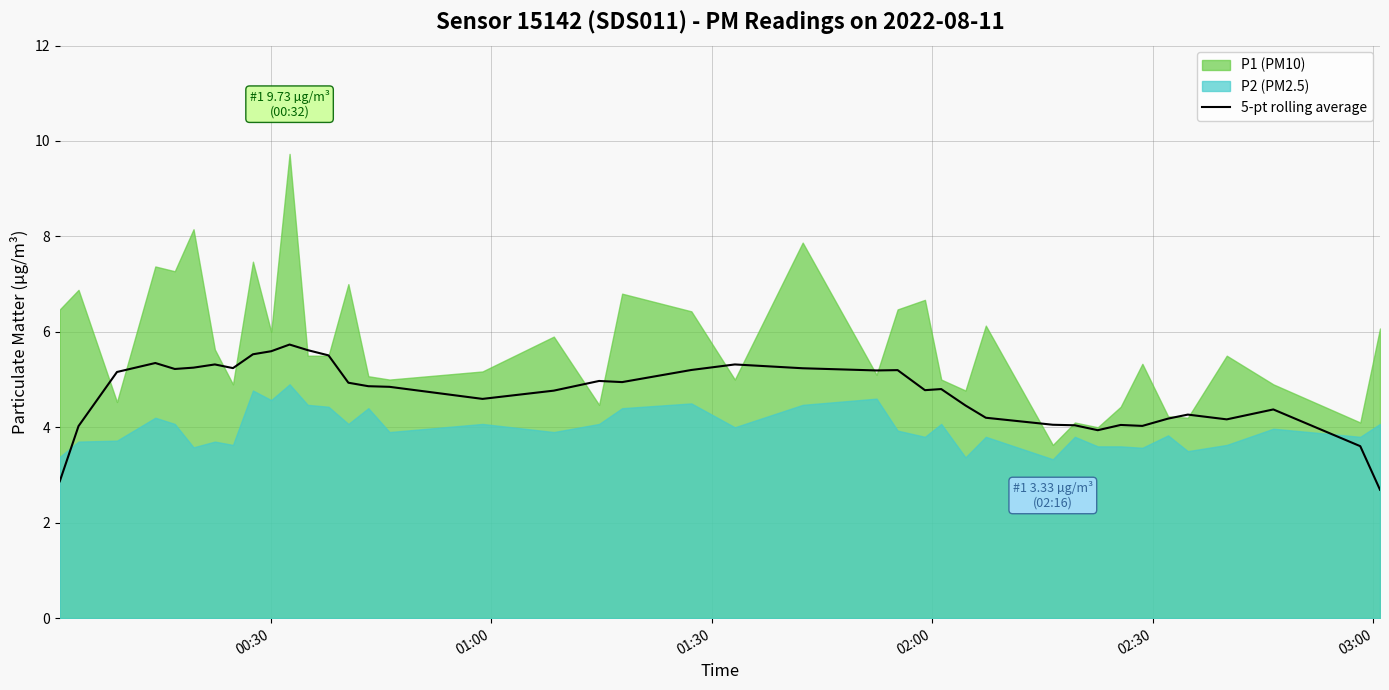

What is the highest value of the 5-pt rolling average series?

5.7